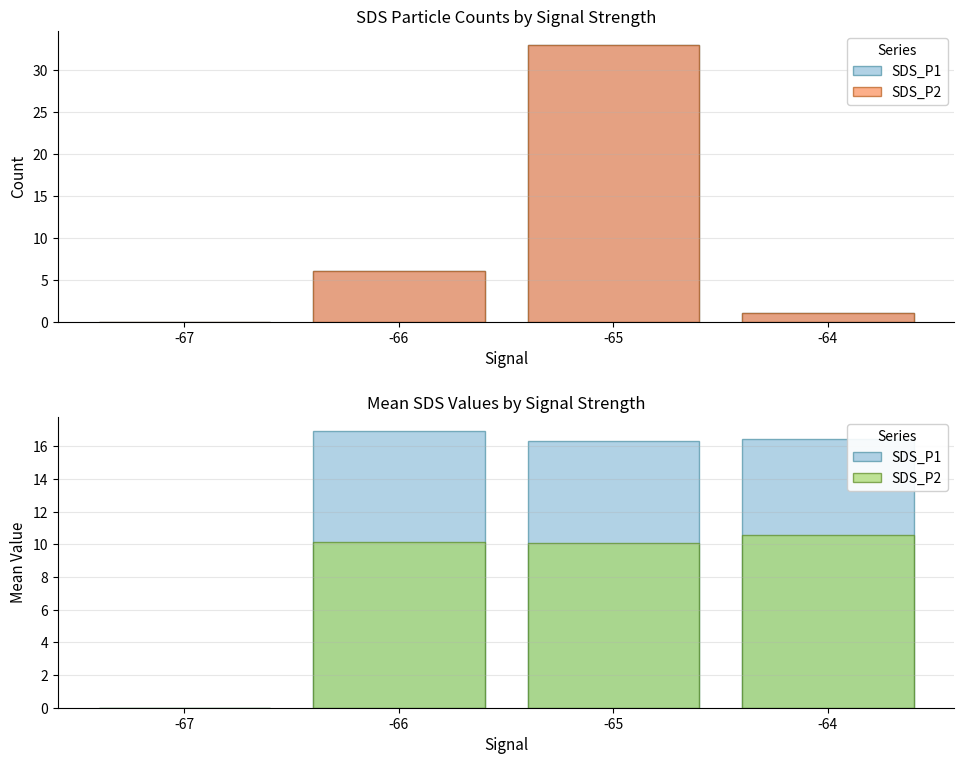

What is the sum of the SDS_P2 values at -64 and -65?

20.7